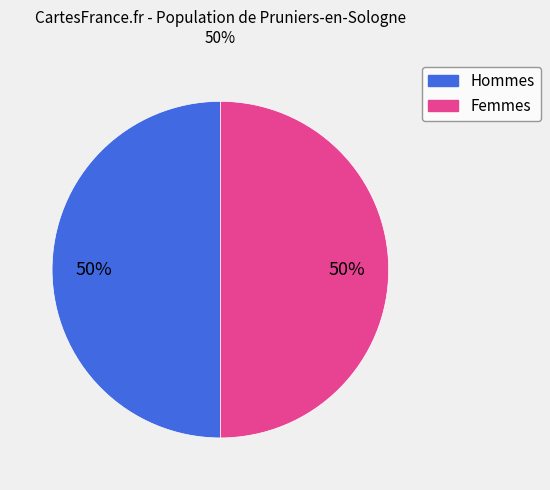

To the nearest percent, what is the average slice percentage?

50%